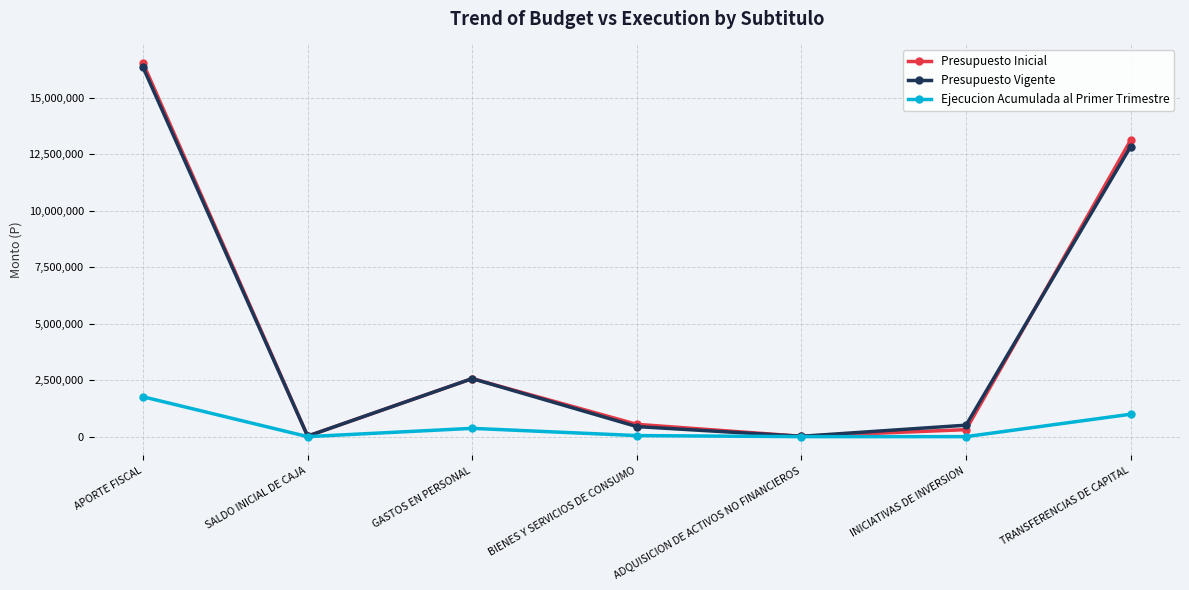

Where is the first local maximum for Presupuesto Vigente?

GASTOS EN PERSONAL